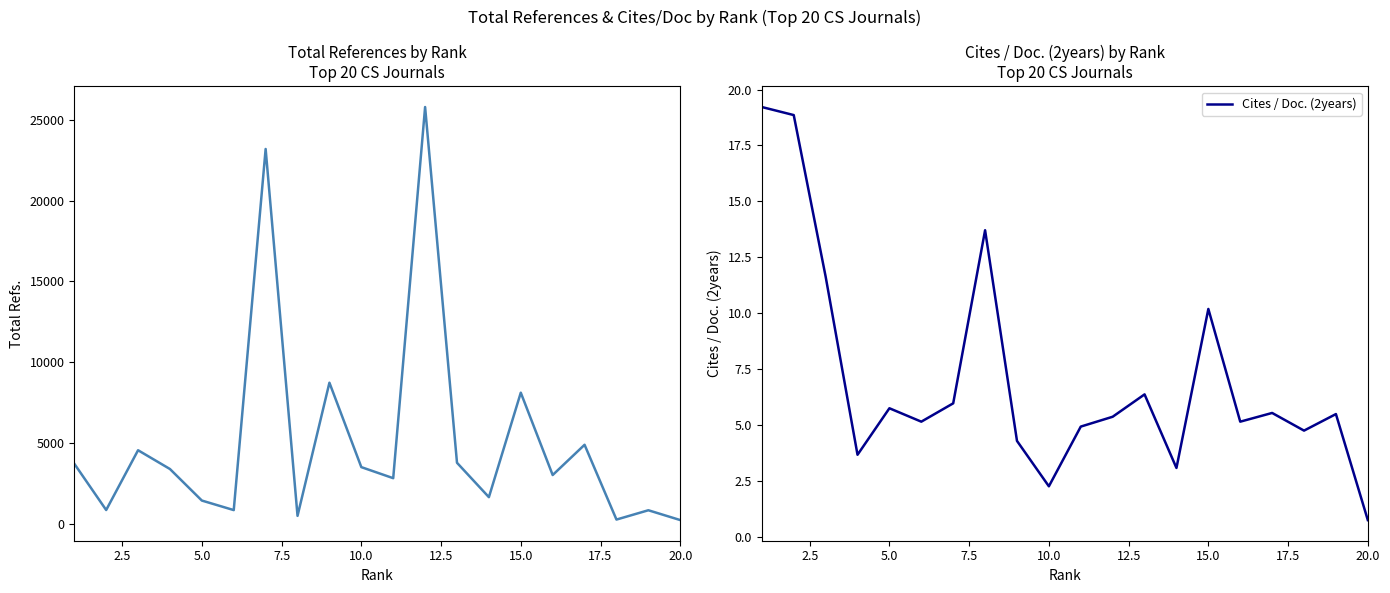

How many interior local valleys does the Total Refs. series have?

7